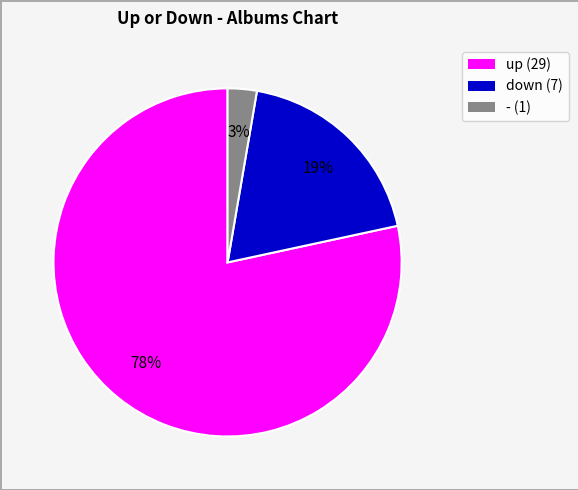

Count the number of slices in the pie.

3